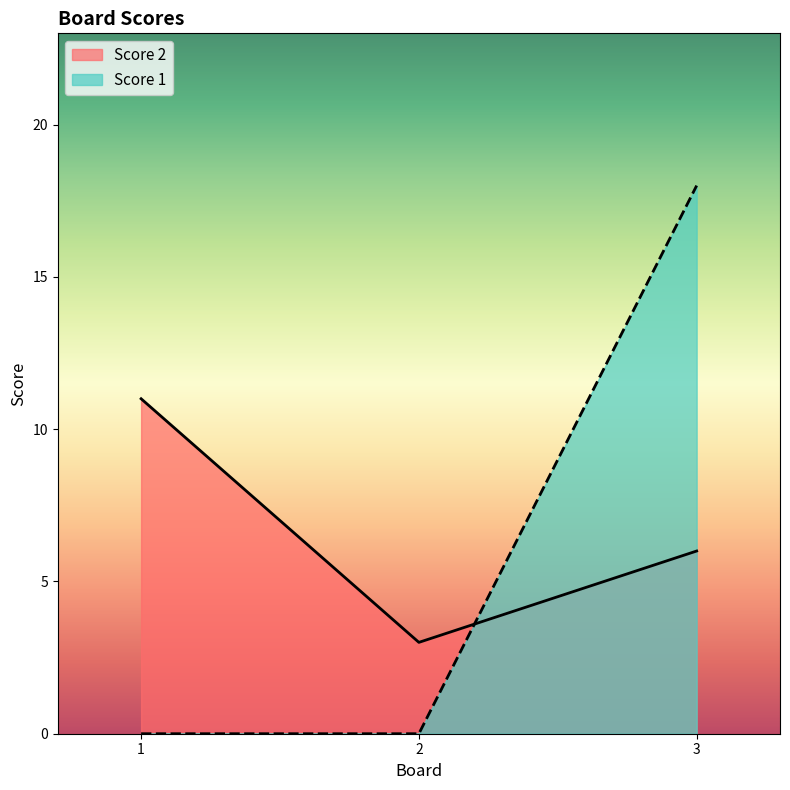

List the series in order of their peak value, lowest first.

Score 2, Score 1